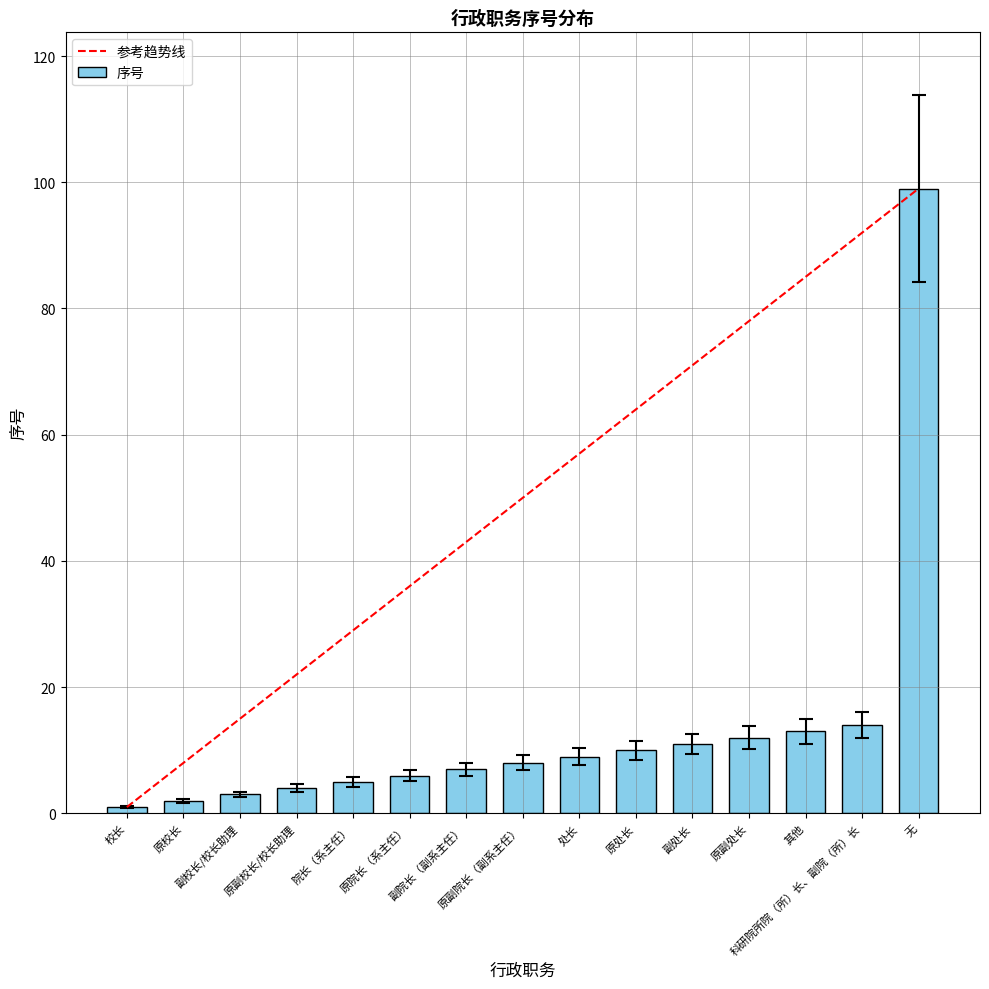

What is the difference between the maximum and minimum values?

98